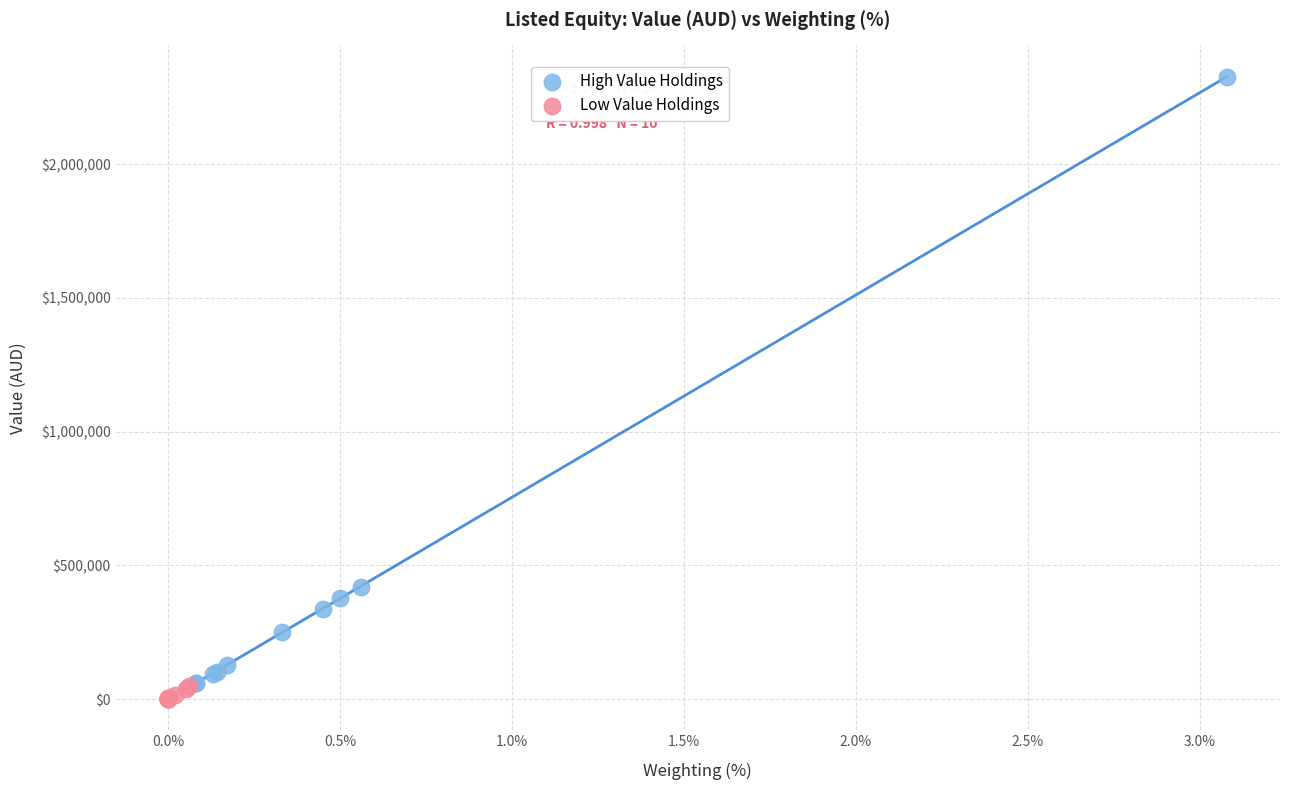

What are all the series names shown in the legend?

High Value Holdings, Low Value Holdings